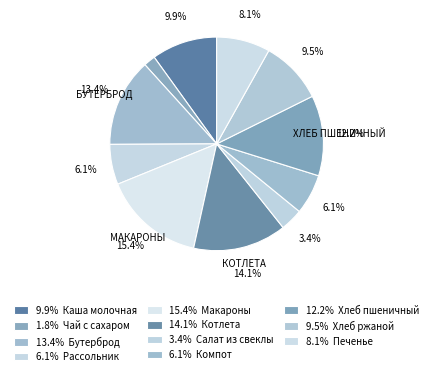

How many slices are in this pie chart?

11